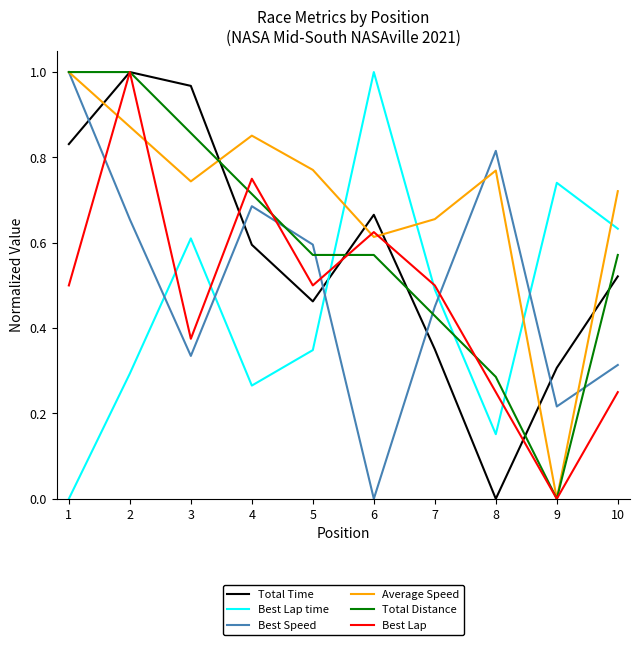

How many values in the Average Speed series exceed 0?

9